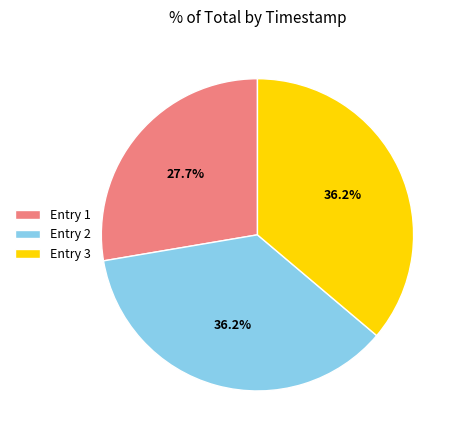

What is the total percentage of Entry 2 and Entry 3?

72.3%